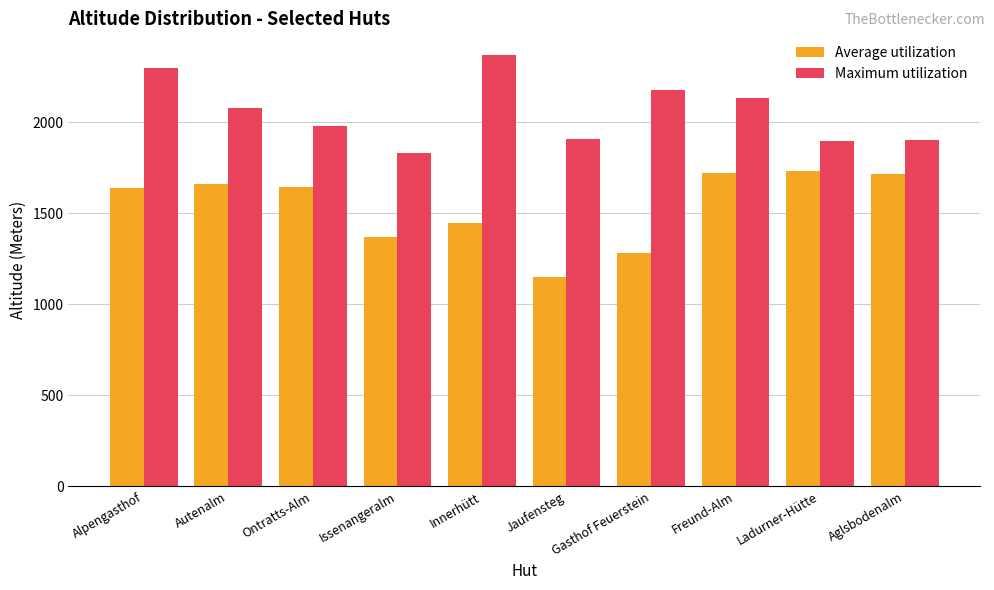

True or false: Maximum utilization has a value of 1905 at Jaufensteg.

True